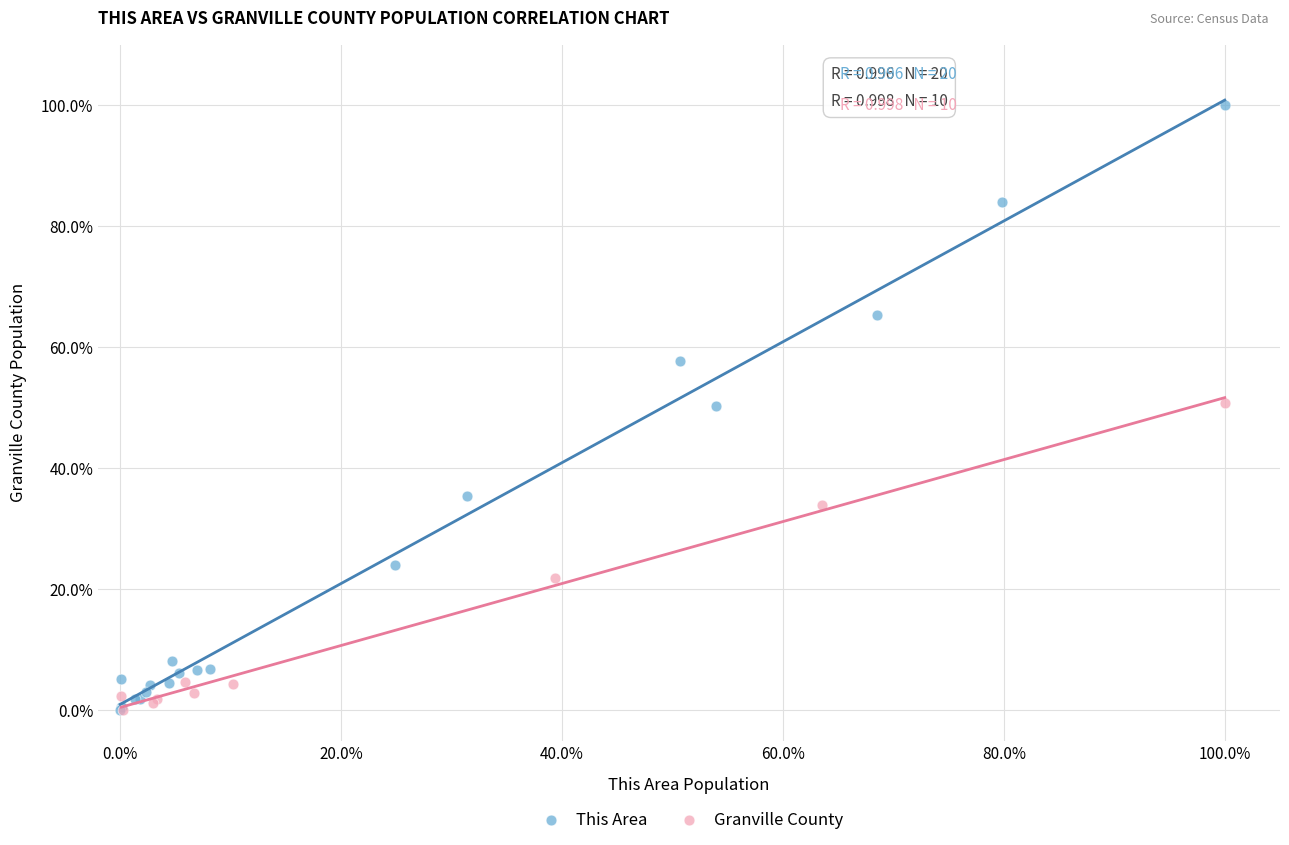

Which series has the largest Y range (max minus min)?

This Area